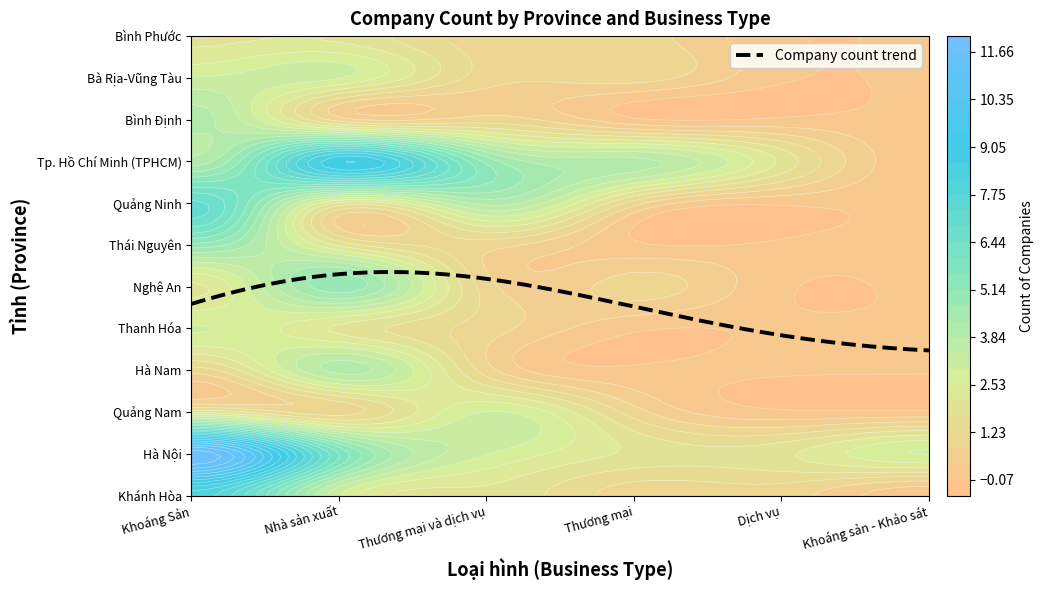

What is the difference between the highest and lowest values at Khoáng sản - Khảo sát?

3